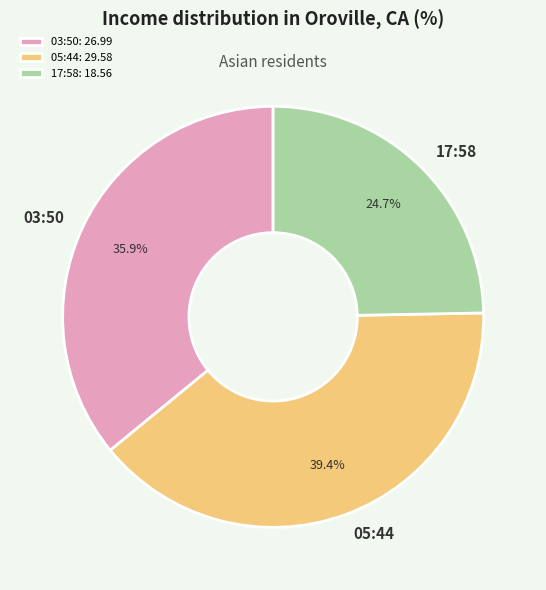

Is there any slice that represents more than half of the pie?

No